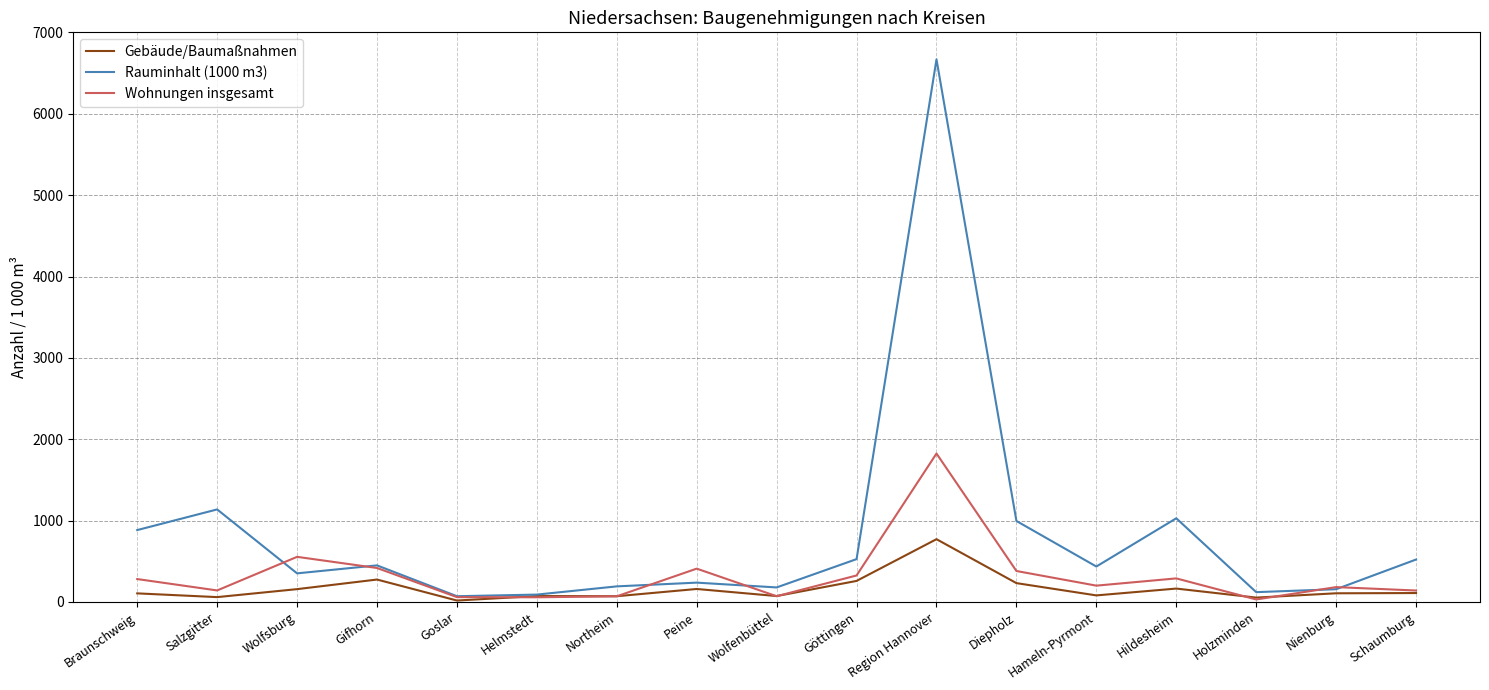

The Wohnungen insgesamt series shows 409 at Peine. True or false?

True